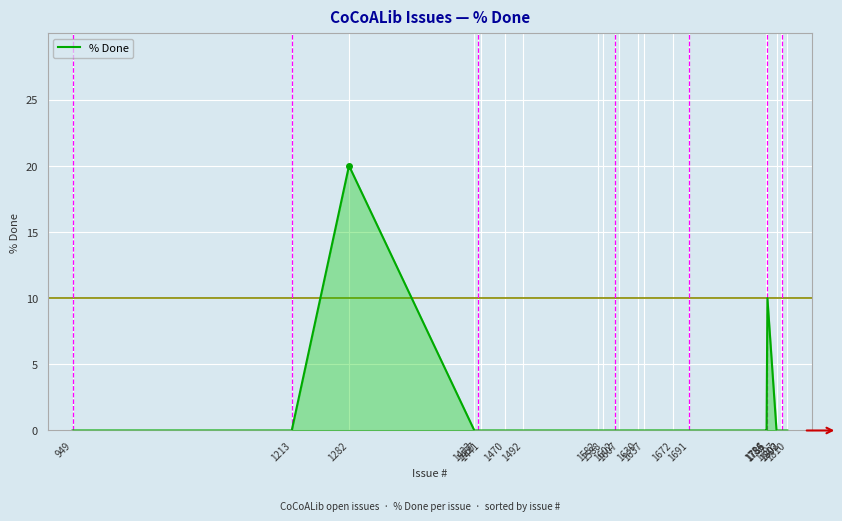

What is the difference between the maximum and minimum values?

20